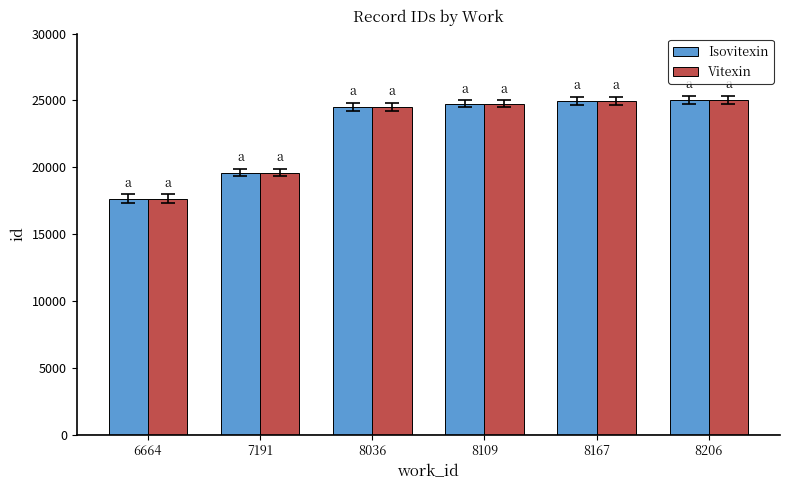

What is the difference between the highest and lowest values at 8206?

1